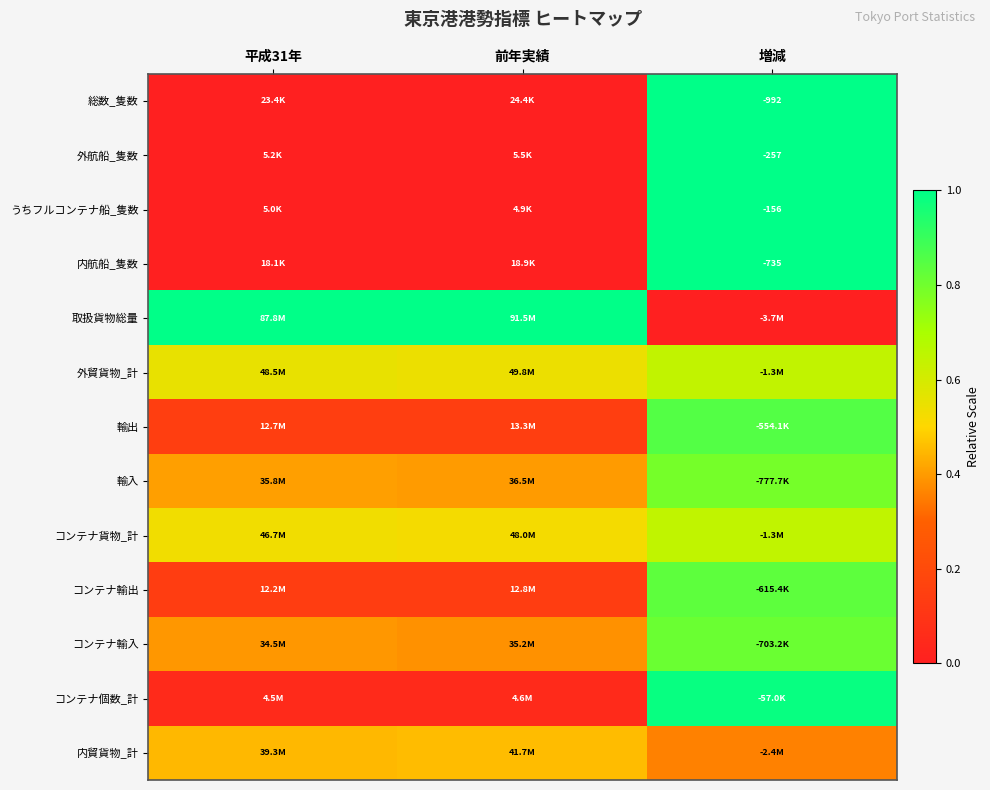

True or false: 外貿貨物_計 has a value of 0.4 at 前年実績.

False